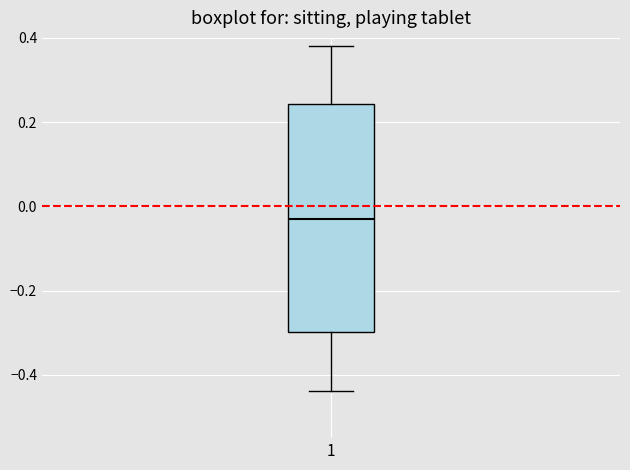

Transcribe this box plot: give where the median line is, the range the box spans, and where the two whiskers end, as read against the y-axis. The values are not printed on the chart, so give them approximately, as read against the axis.

median -0.02, box -0.30 to 0.24, whiskers -0.44 to 0.38